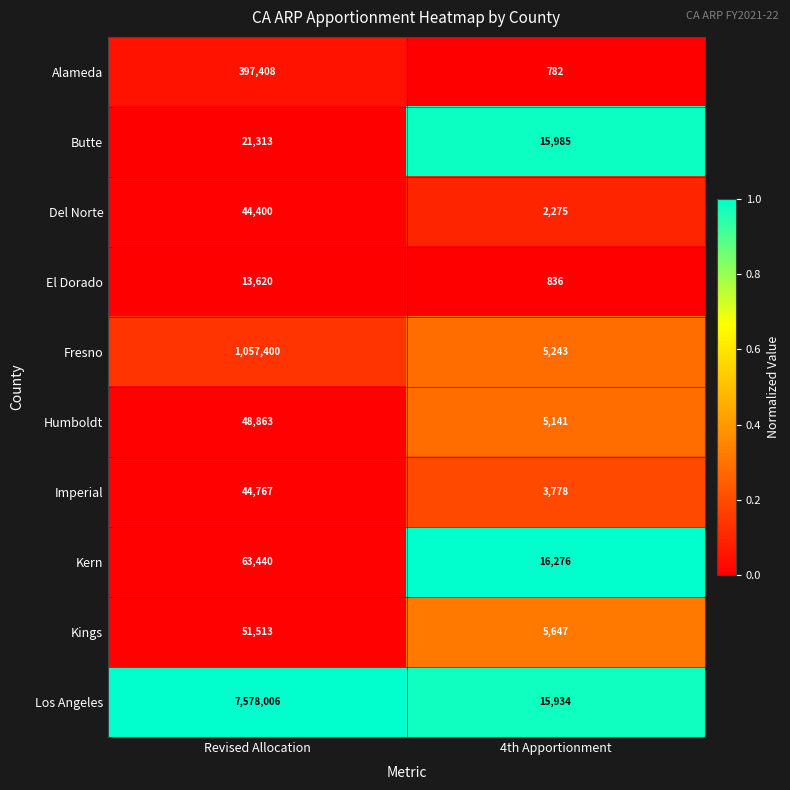

At 4th Apportionment, list the series in order from smallest to largest.

Alameda, El Dorado, Del Norte, Imperial, Humboldt, Fresno, Kings, Los Angeles, Butte, Kern